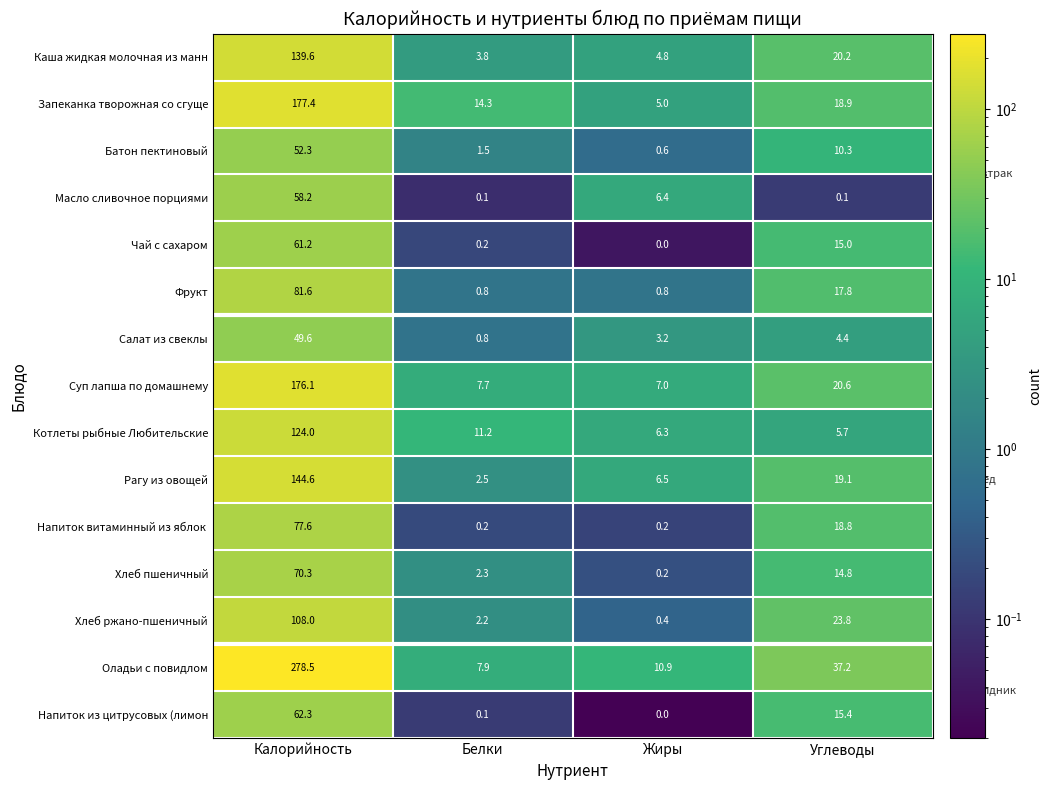

At how many categories does at least one series exceed 190?

1